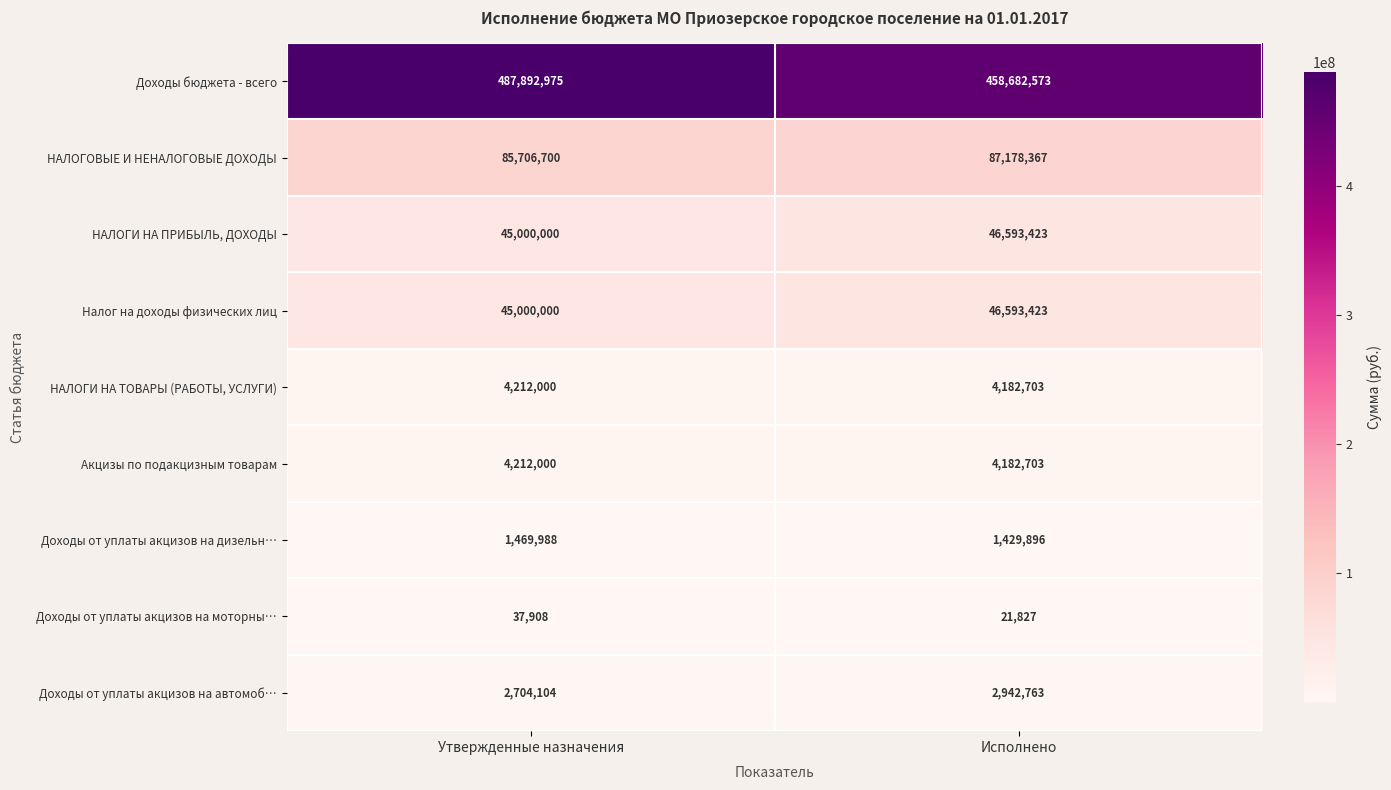

Reading left to right, what are all the values shown in this chart?

Доходы бюджета - всего: Утвержденные назначения=487892975	Исполнено=458682573
НАЛОГОВЫЕ И НЕНАЛОГОВЫЕ ДОХОДЫ: Утвержденные назначения=85706700	Исполнено=87178367
НАЛОГИ НА ПРИБЫЛЬ, ДОХОДЫ: Утвержденные назначения=45000000	Исполнено=46593423
Налог на доходы физических лиц: Утвержденные назначения=45000000	Исполнено=46593423
НАЛОГИ НА ТОВАРЫ (РАБОТЫ, УСЛУГИ): Утвержденные назначения=4212000	Исполнено=4182703
Акцизы по подакцизным товарам: Утвержденные назначения=4212000	Исполнено=4182703
Доходы от уплаты акцизов на дизельн…: Утвержденные назначения=1469988	Исполнено=1429896
Доходы от уплаты акцизов на моторны…: Утвержденные назначения=37908	Исполнено=21827
Доходы от уплаты акцизов на автомоб…: Утвержденные назначения=2704104	Исполнено=2942763